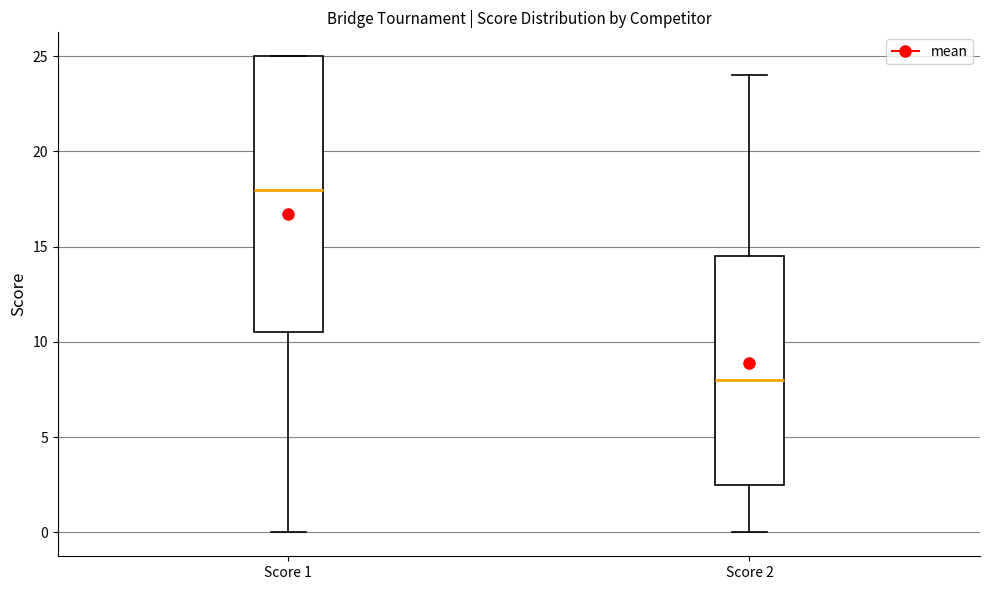

Where is the upper edge of the box for Score 2 on the y-axis? The values are not printed on the chart, so give them approximately, as read against the axis.

14.5